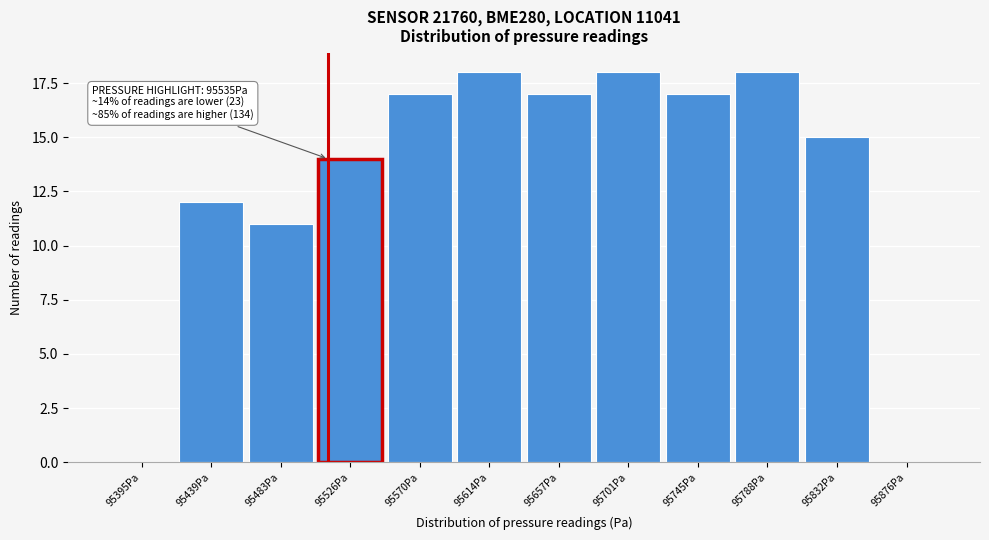

Reading right to left, extract all data points from this chart.

95876Pa=0	95832Pa=15	95788Pa=18	95745Pa=17	95701Pa=18	95657Pa=17	95614Pa=18	95570Pa=17	95526Pa=14	95483Pa=11	95439Pa=12	95395Pa=0